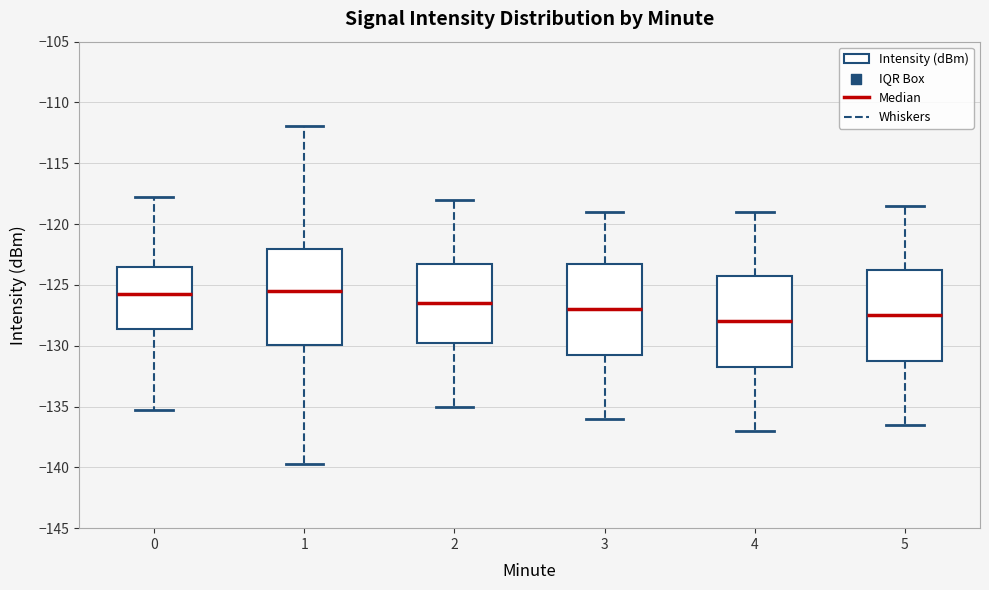

Reading left to right, read every box against the y-axis: the position of its median line, the range the box covers, and the ends of its whiskers. The values are not printed on the chart, so give them approximately, as read against the axis.

0: median -125.5, box -128.5 to -123.5, whiskers -135.5 to -118.0
1: median -125.5, box -130.0 to -122.0, whiskers -139.5 to -112.0
2: median -126.5, box -129.5 to -123.0, whiskers -135.0 to -118.0
3: median -127.0, box -130.5 to -123.0, whiskers -136.0 to -119.0
4: median -128.0, box -131.5 to -124.0, whiskers -137.0 to -119.0
5: median -127.5, box -131.0 to -123.5, whiskers -136.5 to -118.5